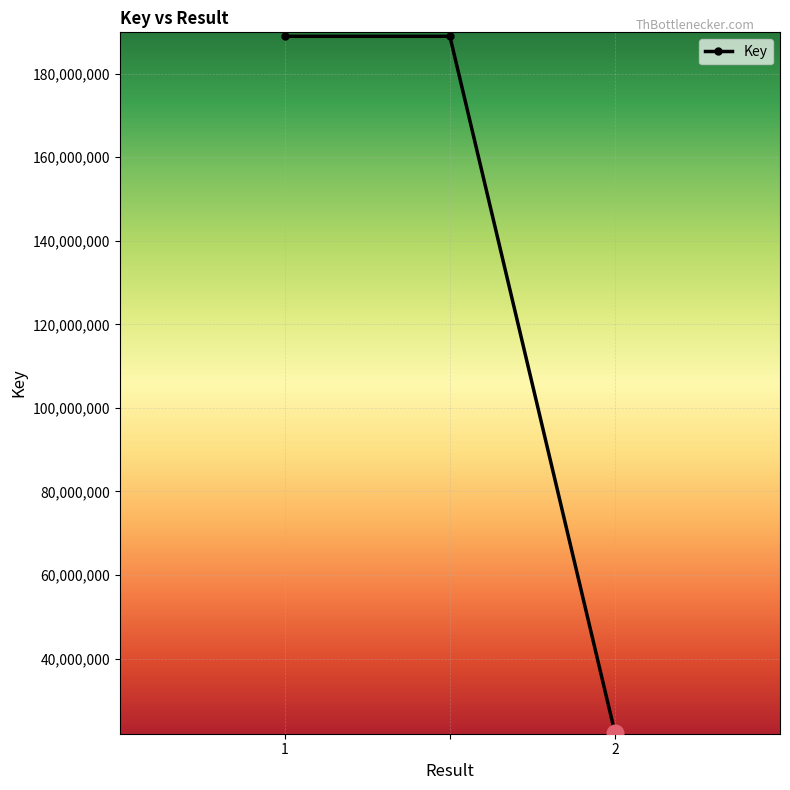

Reading left to right, extract all data points from this chart.

188945217	188945217	22244854